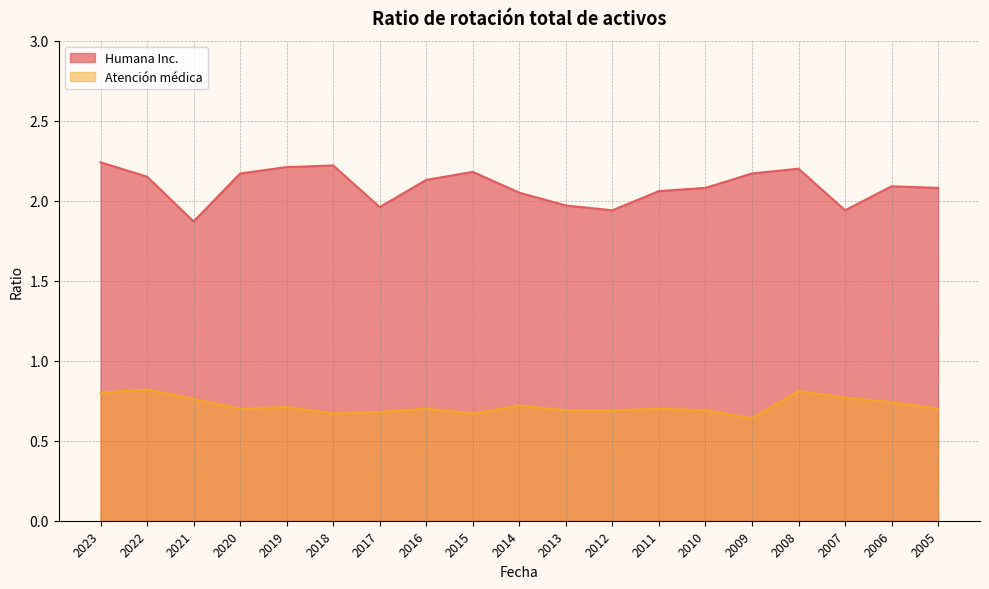

How many categories are shown in the chart?

19